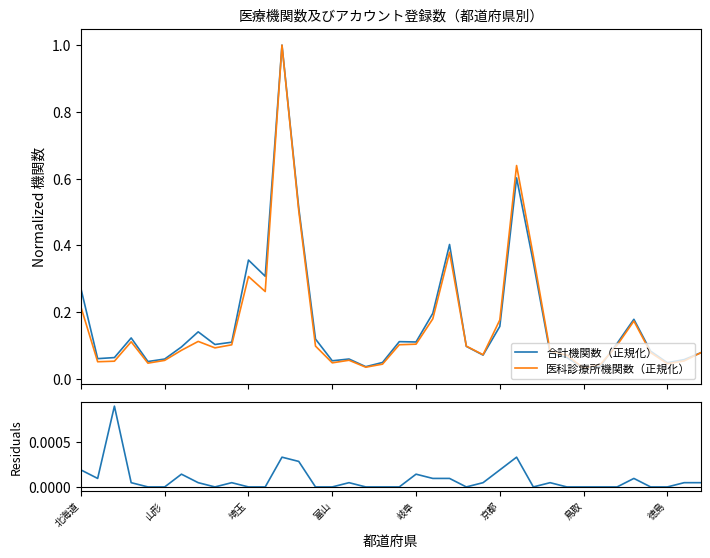

How many values in 病院登録差（正規化） are above zero?

20